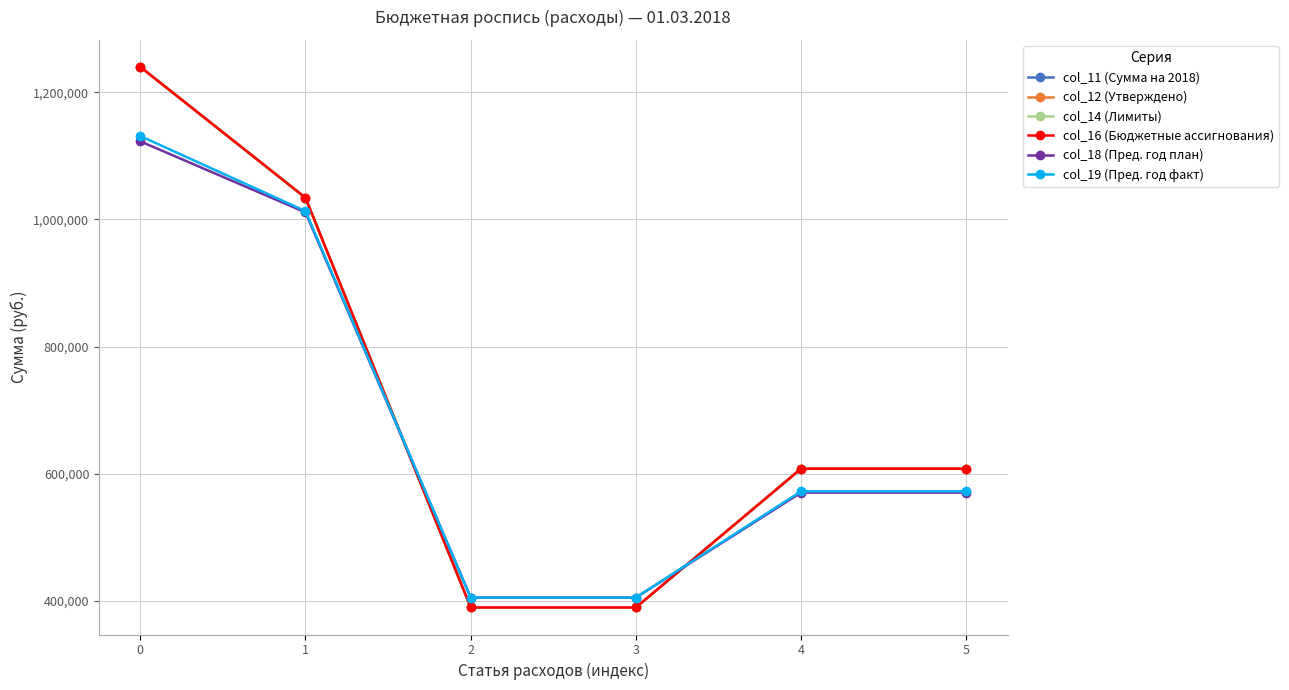

Which series has the largest total across all categories?

col_11 (Сумма на 2018)